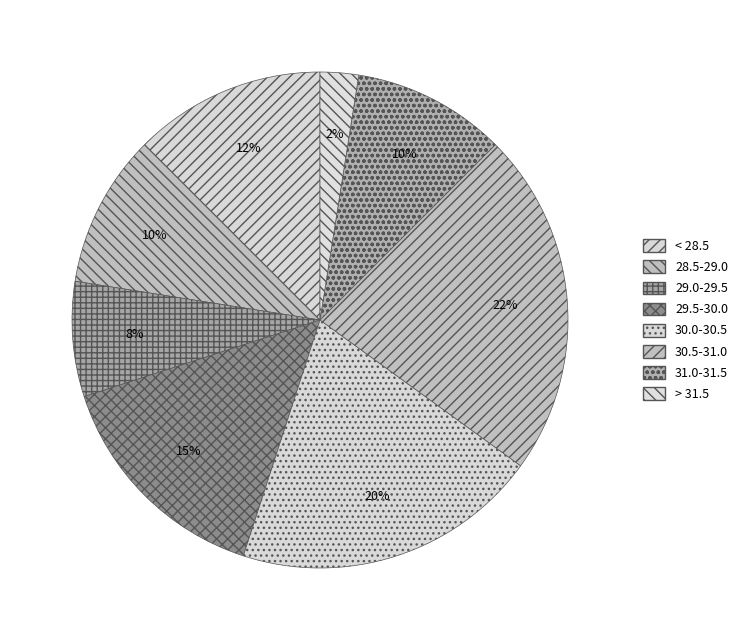

Which category has the smallest portion of the pie?

> 31.5